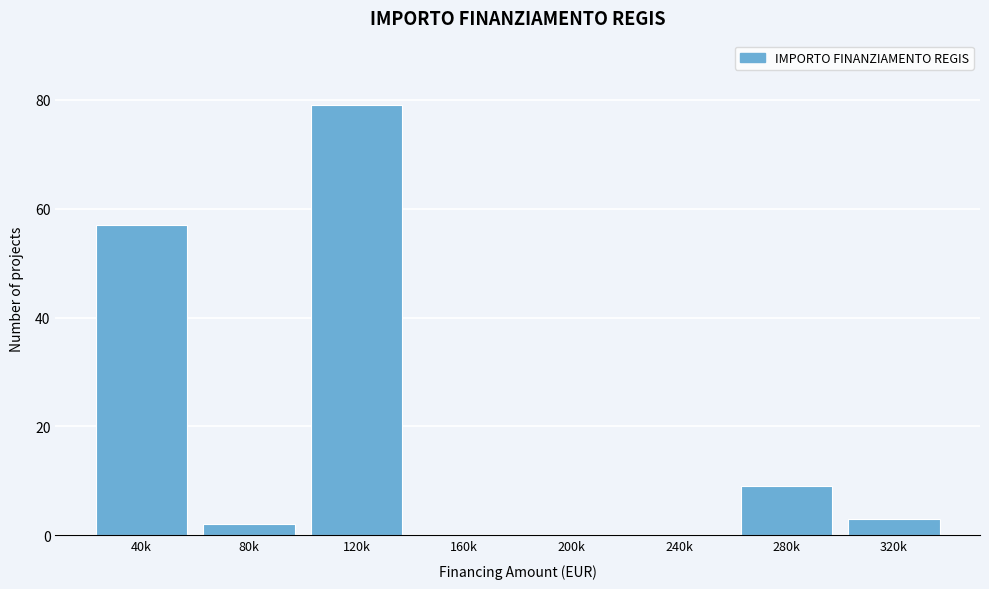

Reading left to right, what are all the values shown in this chart?

40k=57	80k=2	120k=79	160k=0	200k=0	240k=0	280k=9	320k=3